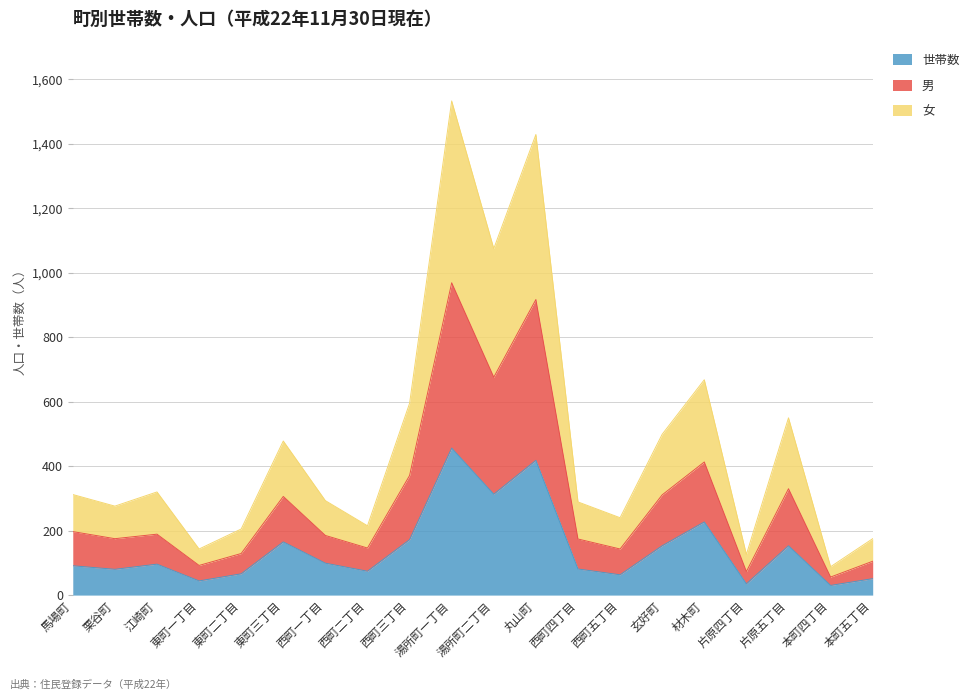

Reading left to right, what are all the values shown in this chart?

世帯数: 91	80	96	44	66	165	99	74	172	456	313	418	81	63	153	227	35	153	30	51
男: 197	175	189	92	129	306	185	146	371	969	676	917	174	143	311	413	73	330	56	105
女: 312	276	320	143	205	478	293	215	595	1533	1075	1429	289	240	499	668	126	550	88	175